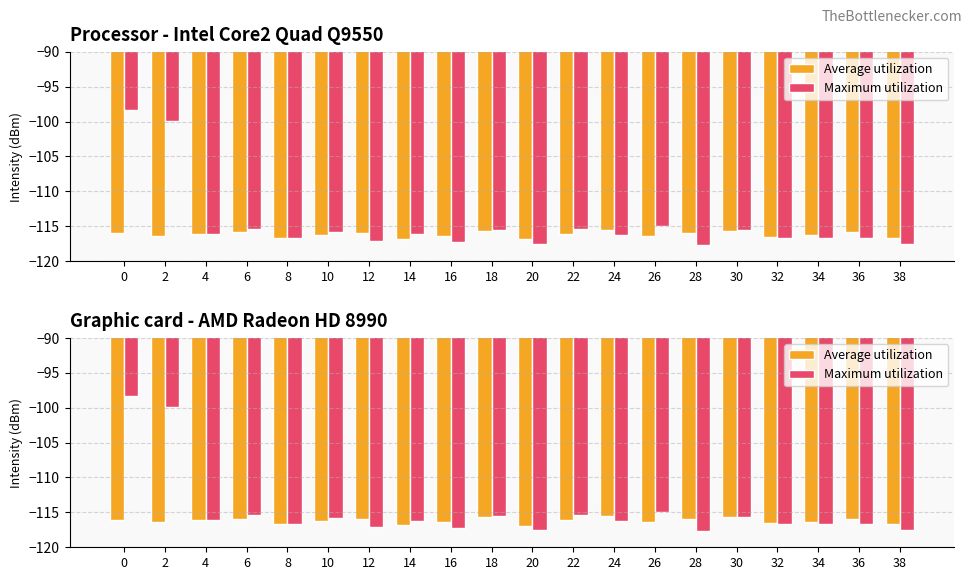

Which series has the largest total across all categories?

Maximum utilization